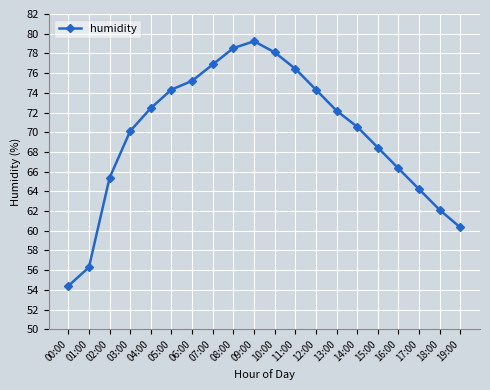

What is the sum of all values?

1395.8